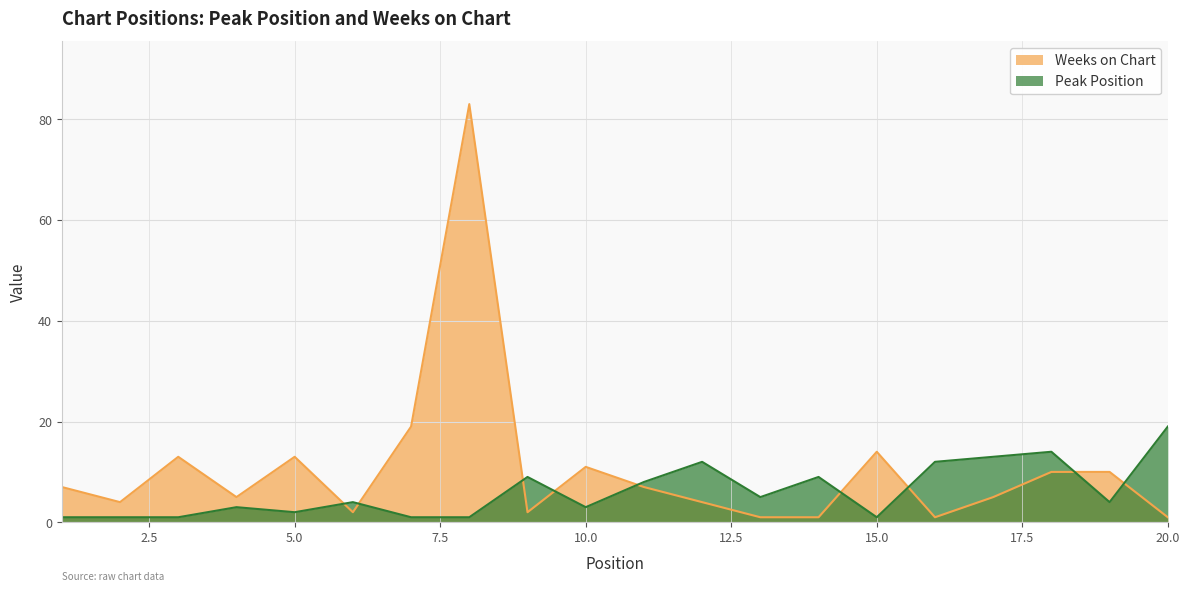

What is the smallest value displayed?

1